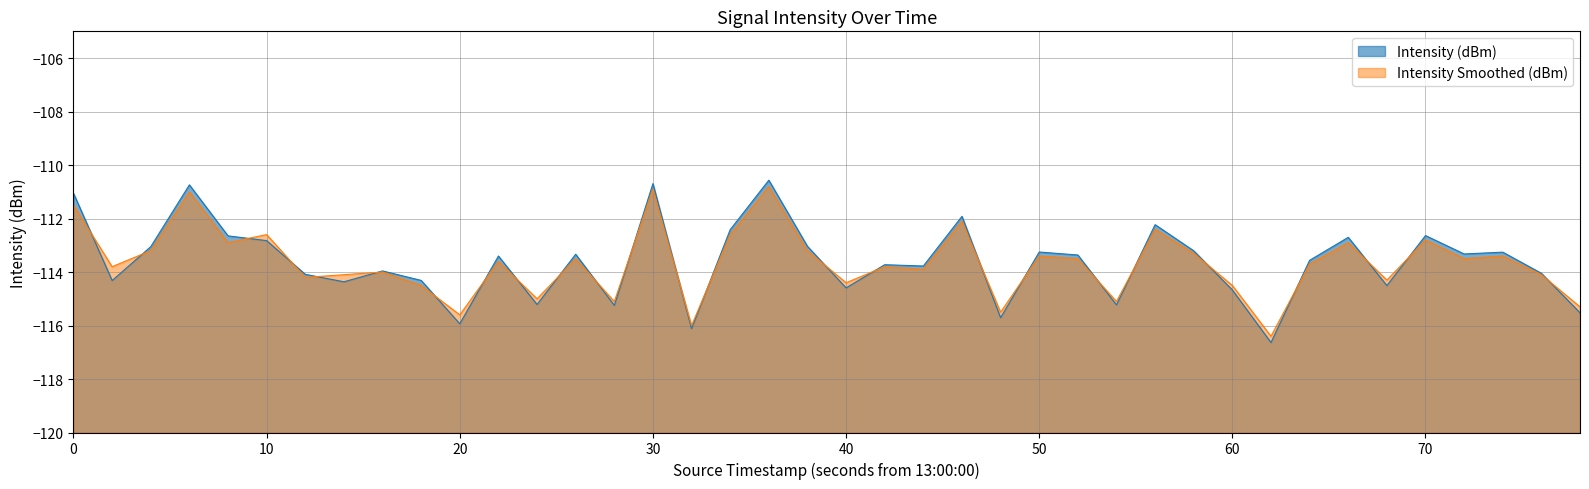

Which series has the largest range (max minus min)?

Intensity (dBm)